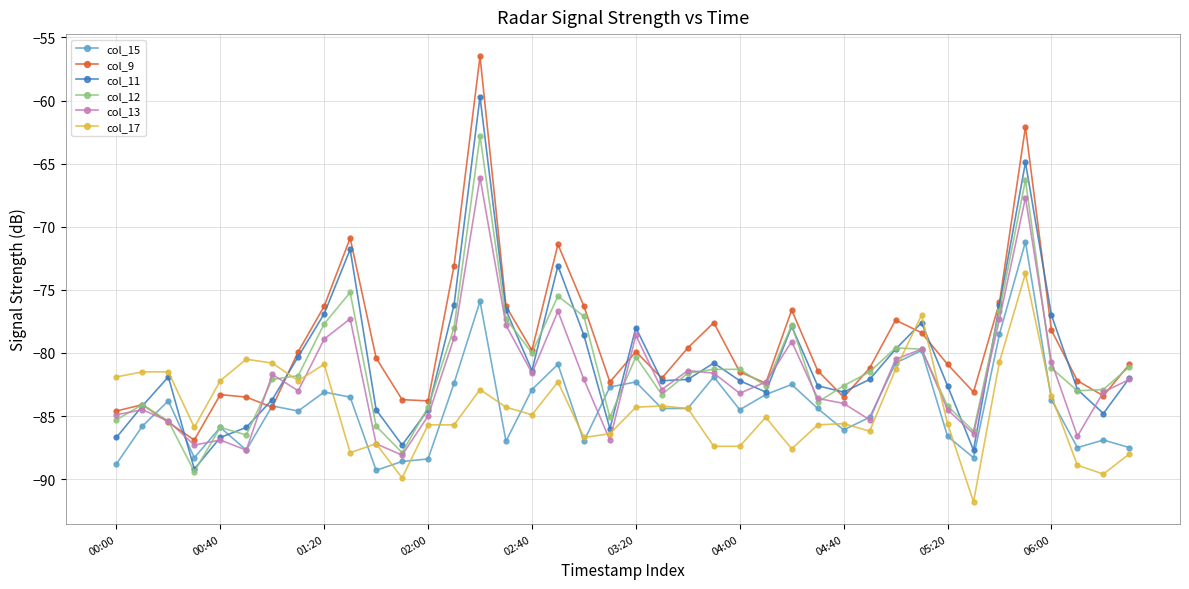

Count the number of categories in the chart.

40